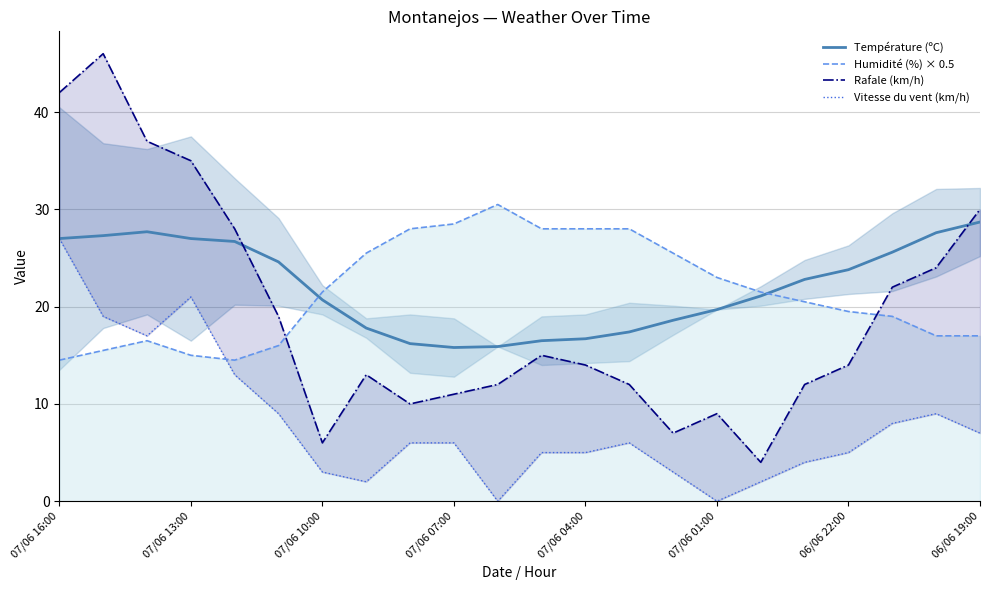

Count the number of data series in this chart.

4